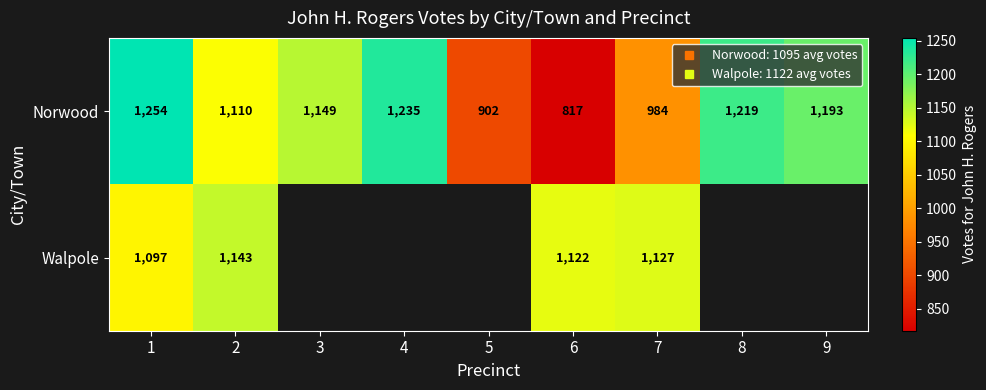

What is the maximum value for row_1?

1143.0